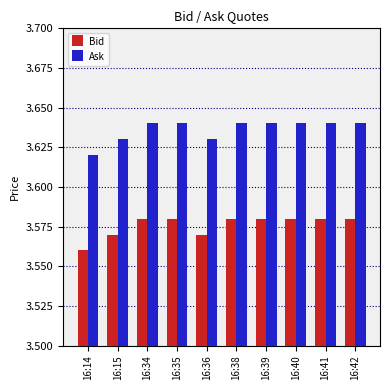

Which series has the largest total across all categories?

Ask